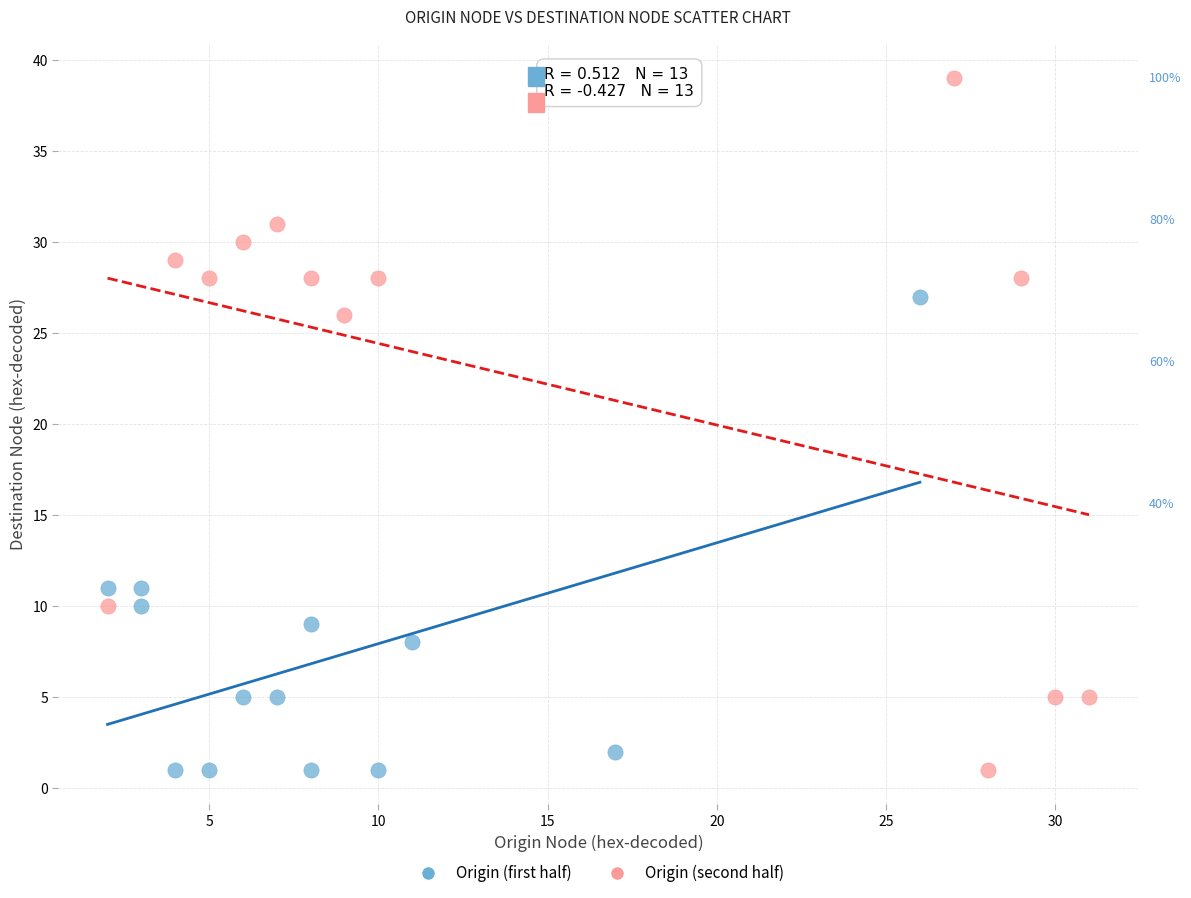

Which series has the largest Y range (max minus min)?

Origin (second half)